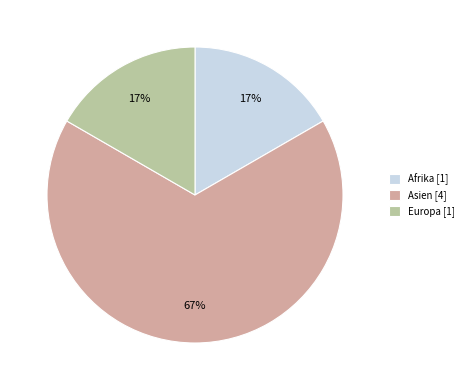

To the nearest percent, what is the average slice percentage?

33%